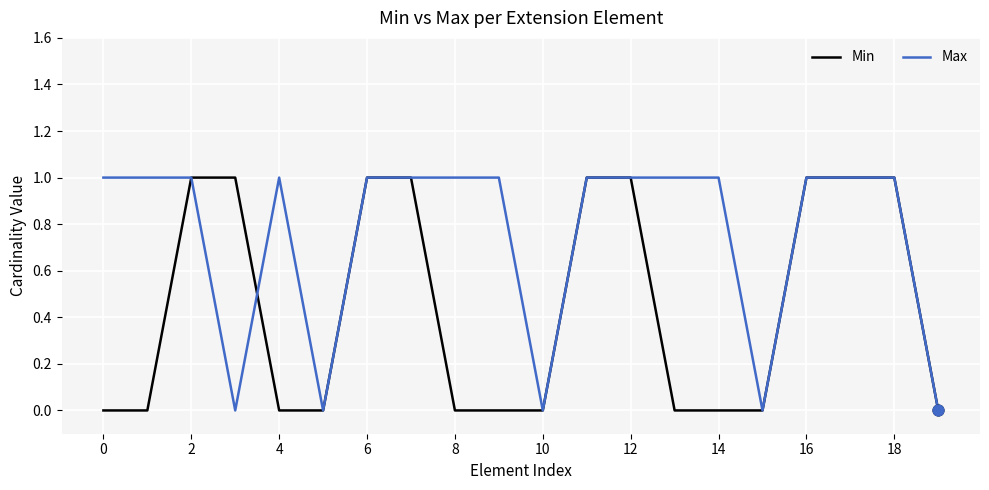

Which series has the largest total across all categories?

Max